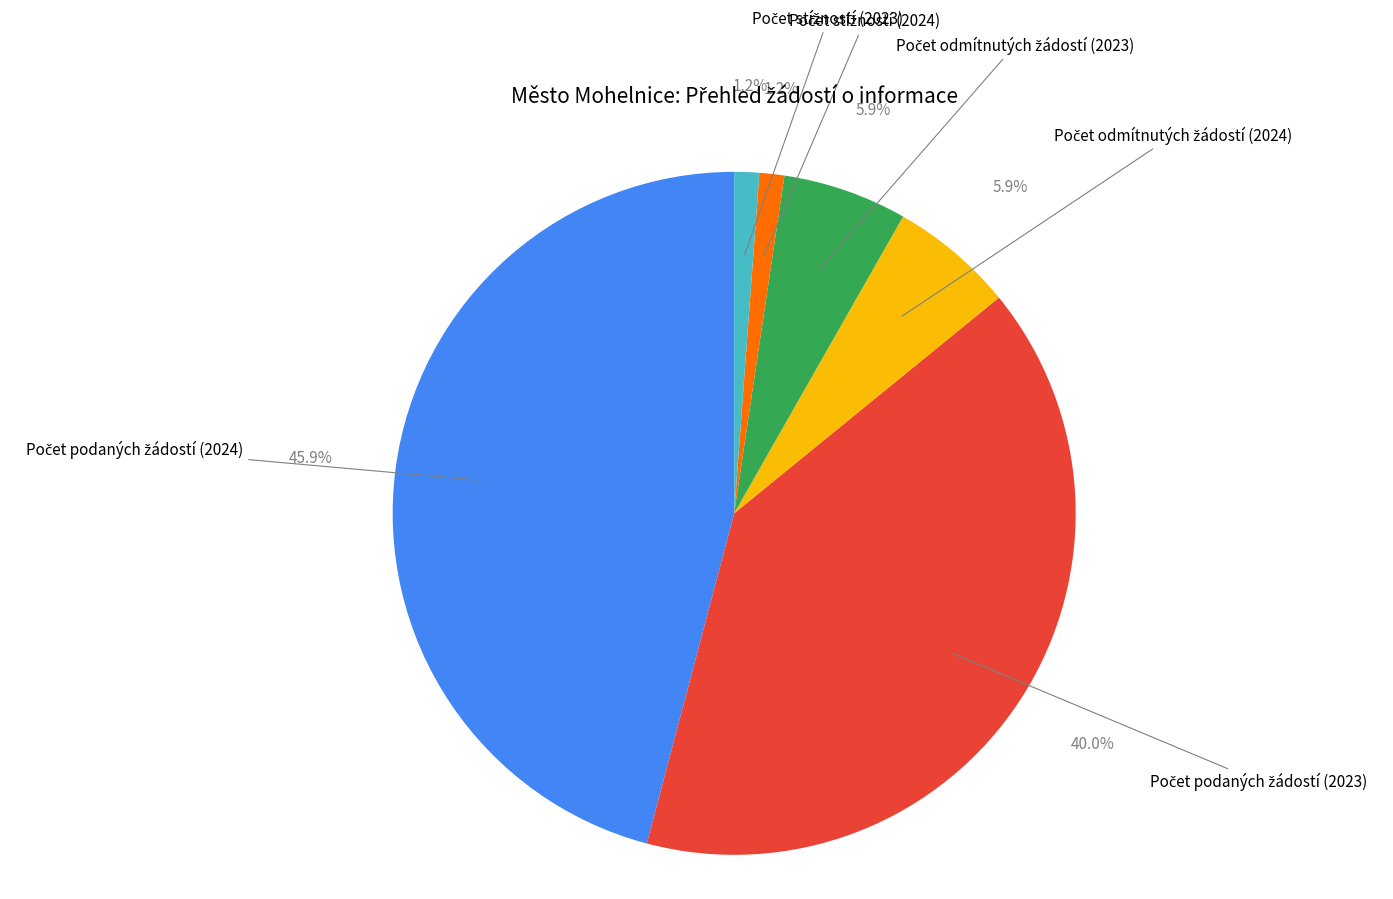

Is there a majority slice in this chart?

No